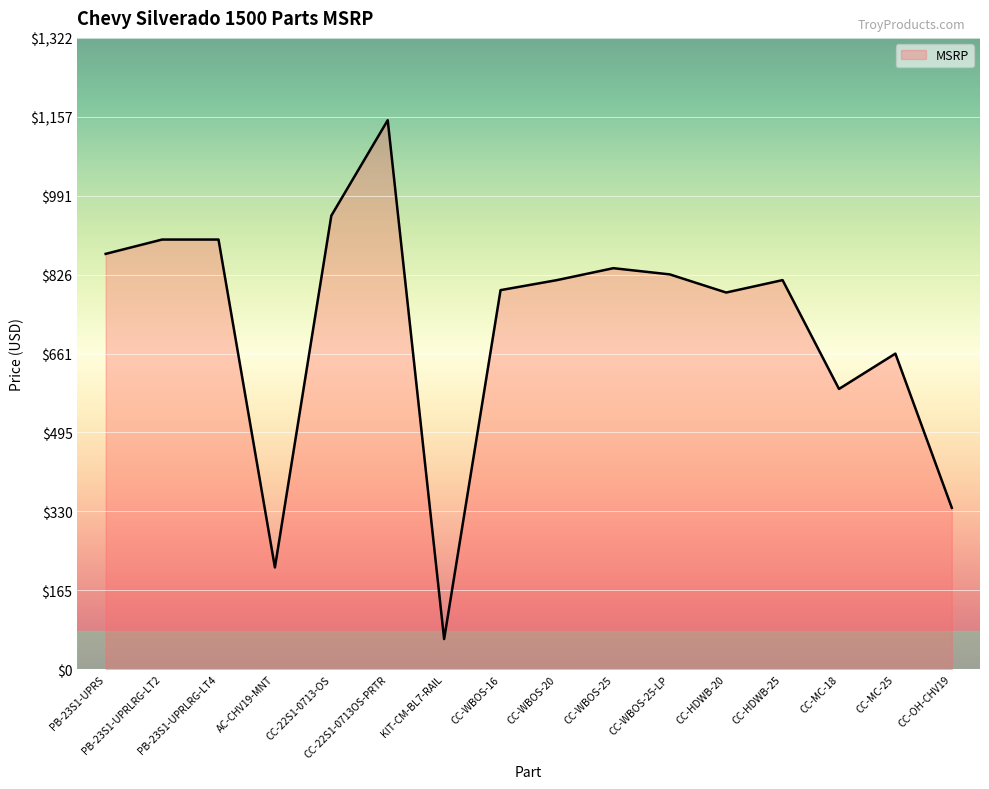

How many values are below 815?

7